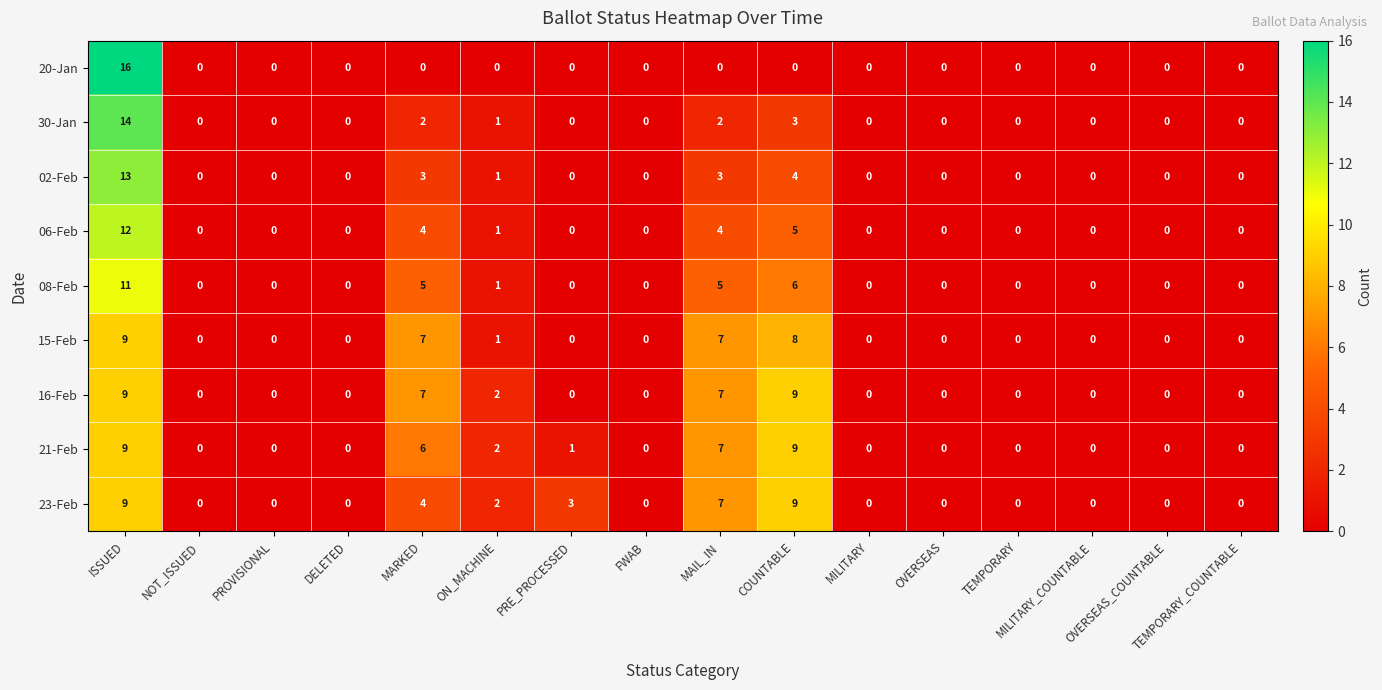

At which category is the sum across all series the highest?

ISSUED